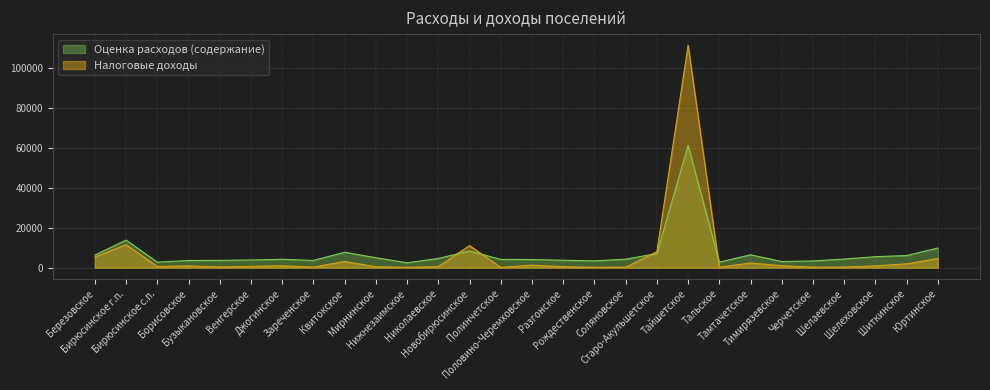

What is the spread (max minus min) of values at Борисовское?

2675